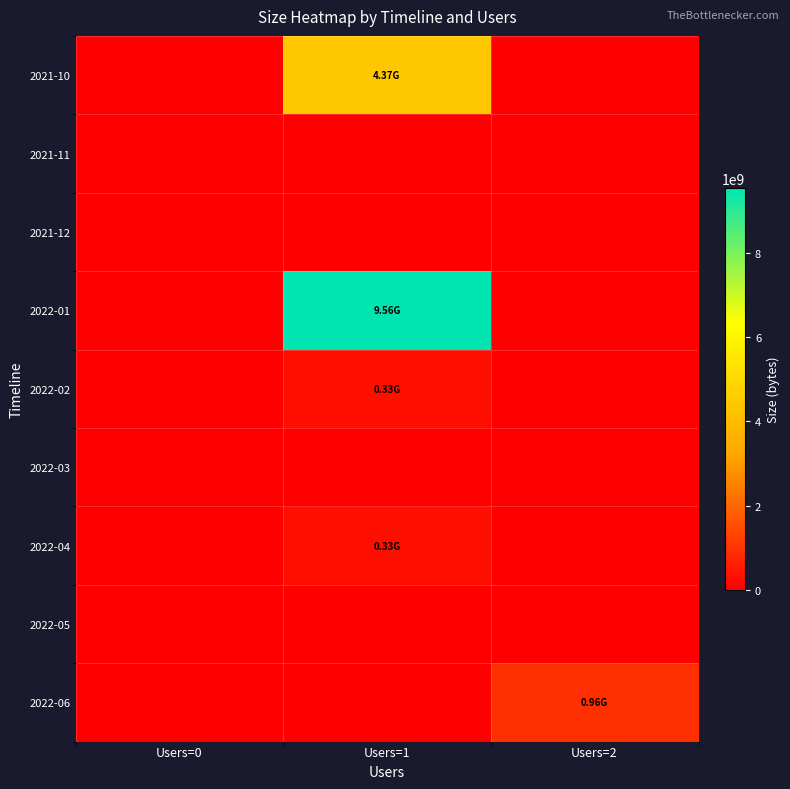

Reading right to left, list all the values displayed in this chart.

2021-10: Users=2=0	Users=1=4372902912	Users=0=0
2021-11: Users=2=0	Users=1=0	Users=0=0
2021-12: Users=2=0	Users=1=0	Users=0=0
2022-01: Users=2=0	Users=1=9555229696	Users=0=0
2022-02: Users=2=0	Users=1=329133696	Users=0=0
2022-03: Users=2=0	Users=1=0	Users=0=0
2022-04: Users=2=0	Users=1=331855584	Users=0=0
2022-05: Users=2=0	Users=1=0	Users=0=0
2022-06: Users=2=958995536	Users=1=0	Users=0=0